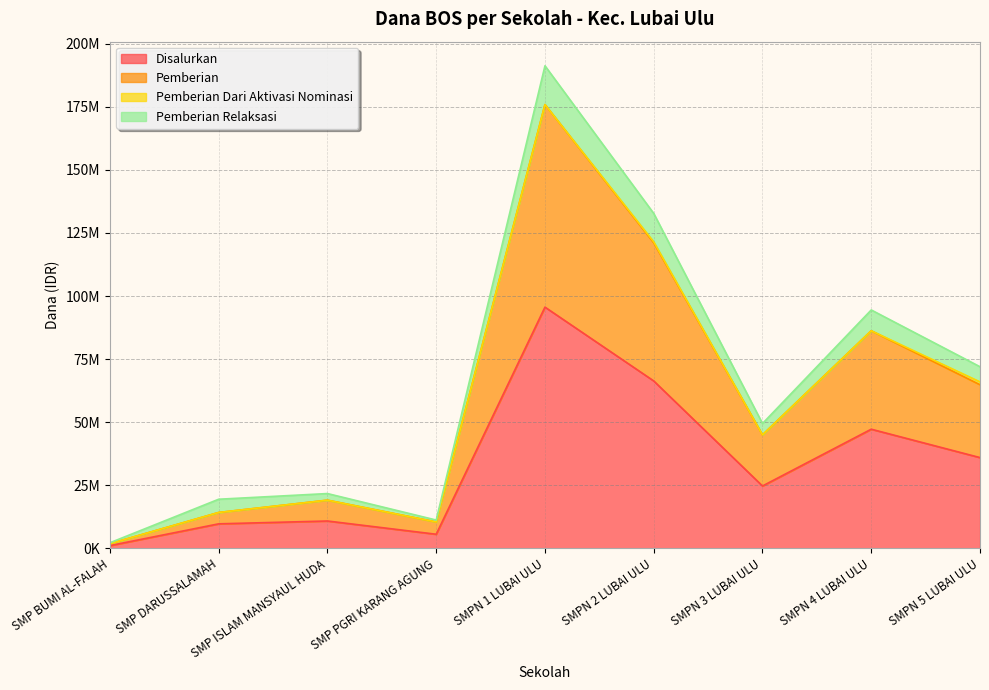

Does the chart display data point markers on the line(s)?

No